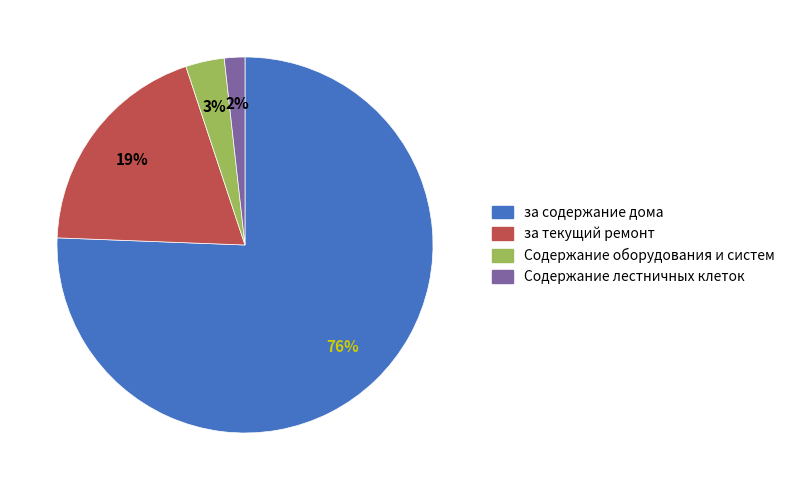

How many slices are in this pie chart?

4